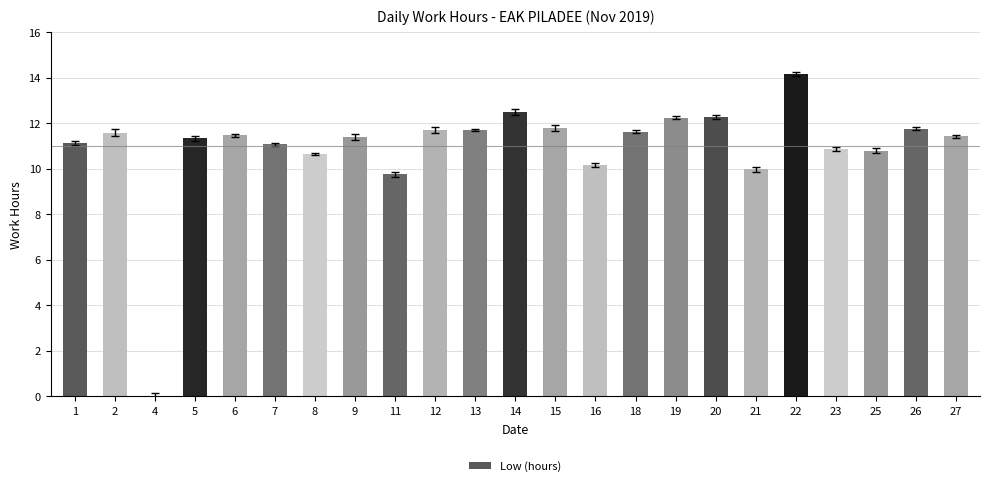

At which label does the data first exceed 11?

1